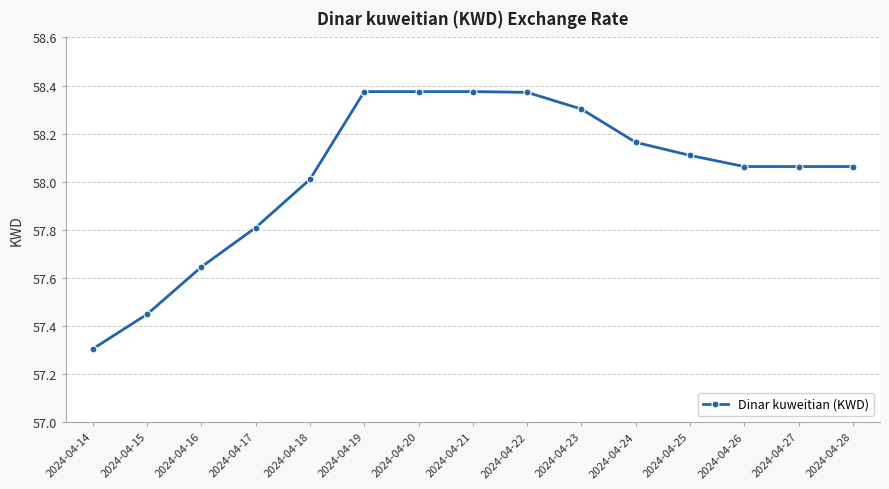

What is the smallest value displayed?

57.3